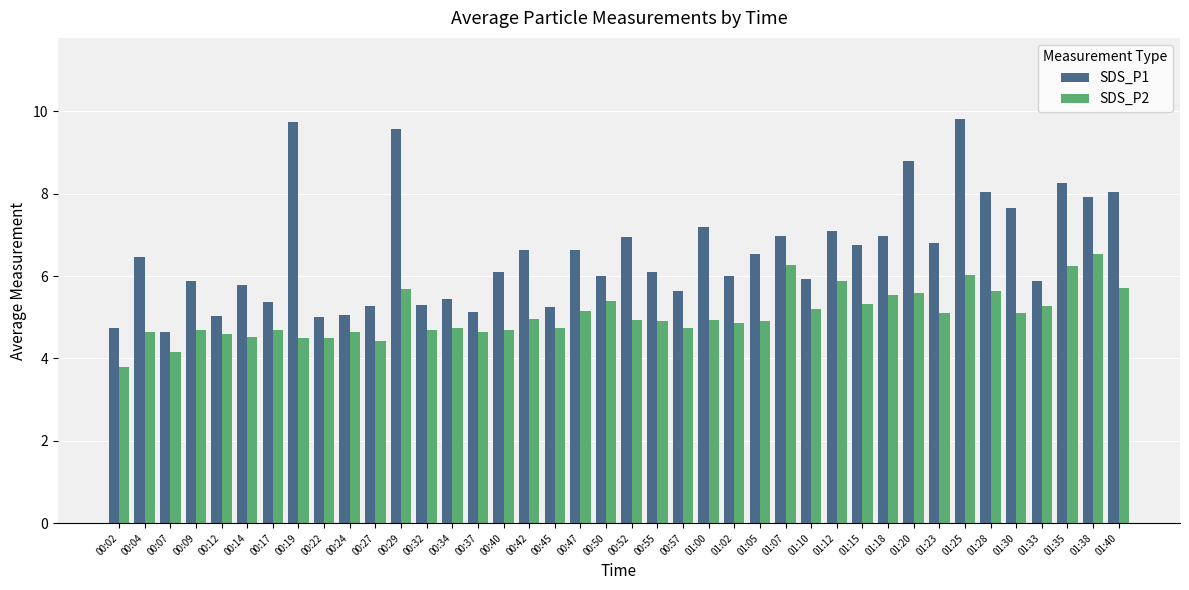

What is the total value across all series at 00:14?

10.3